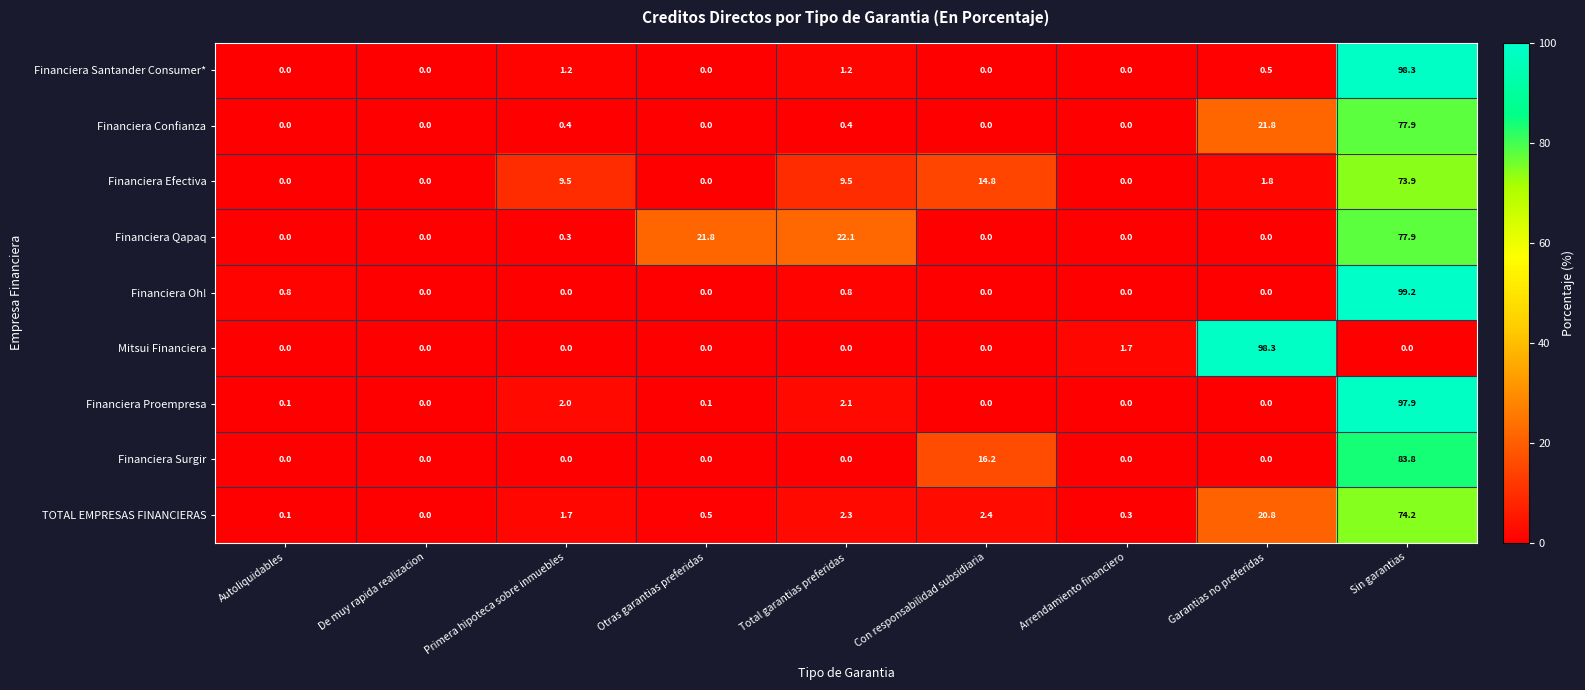

What is the approximate value of Financiera Confianza at Garantias no preferidas?

21.8